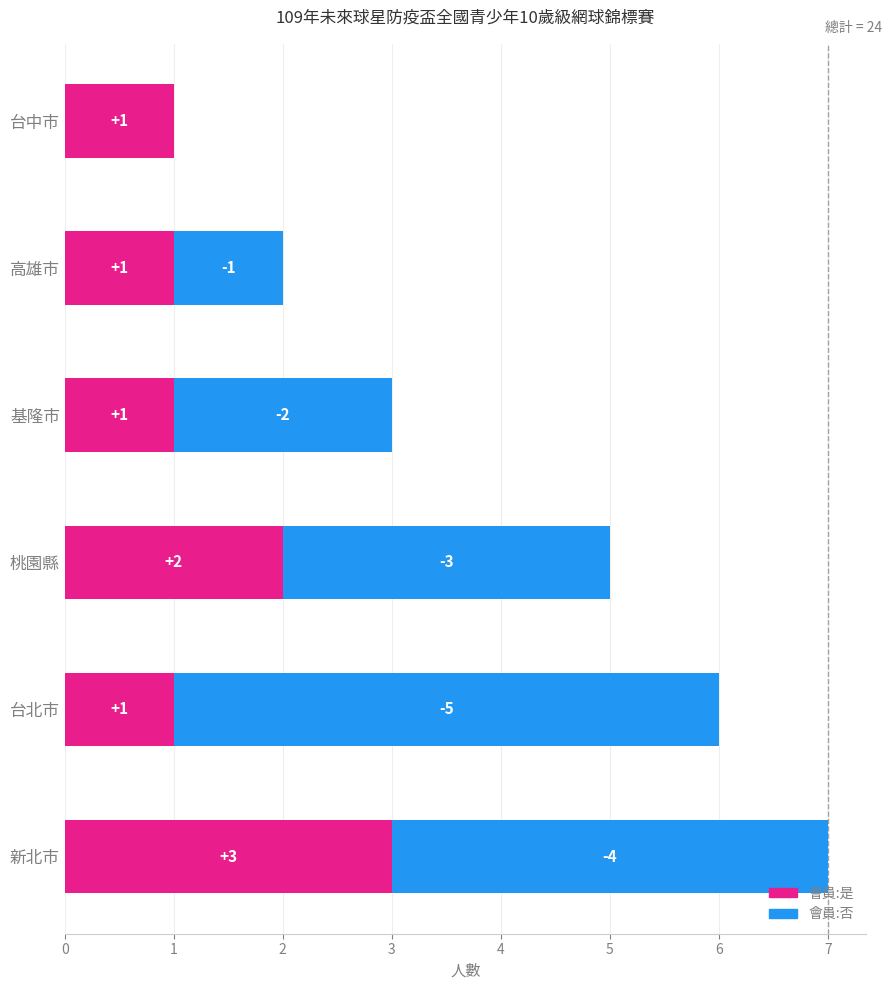

What is the sum of the 會員:是 values at 台中市 and 桃園縣?

3